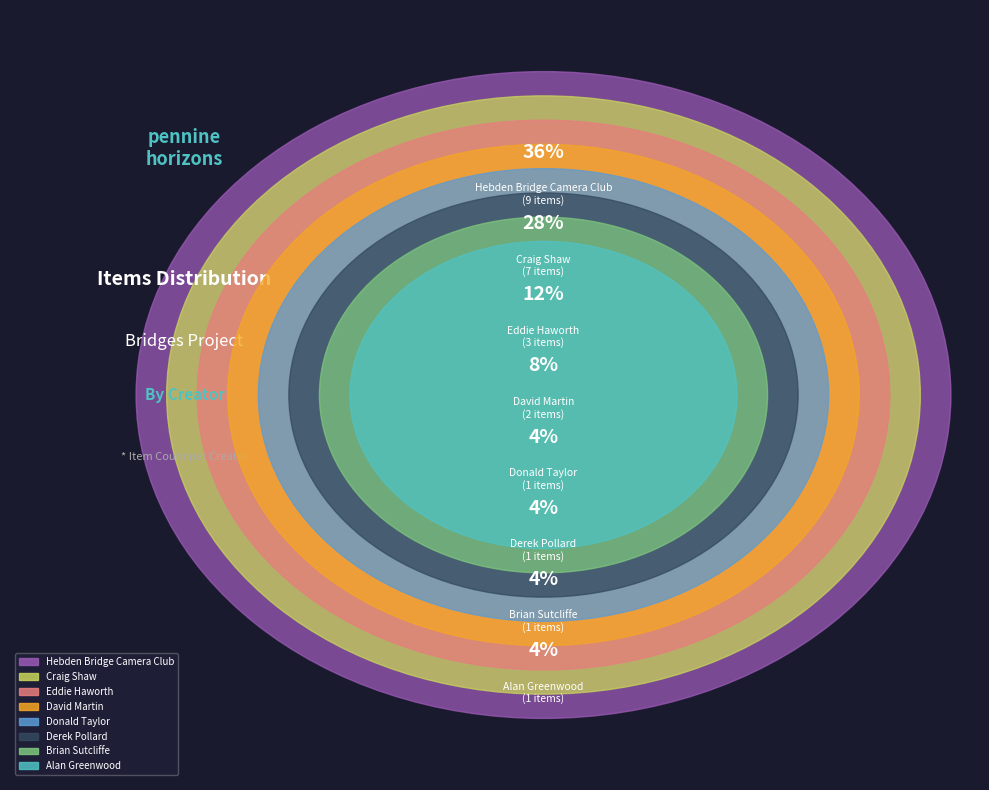

Do David Martin and Donald Taylor together represent more than half of the pie?

No